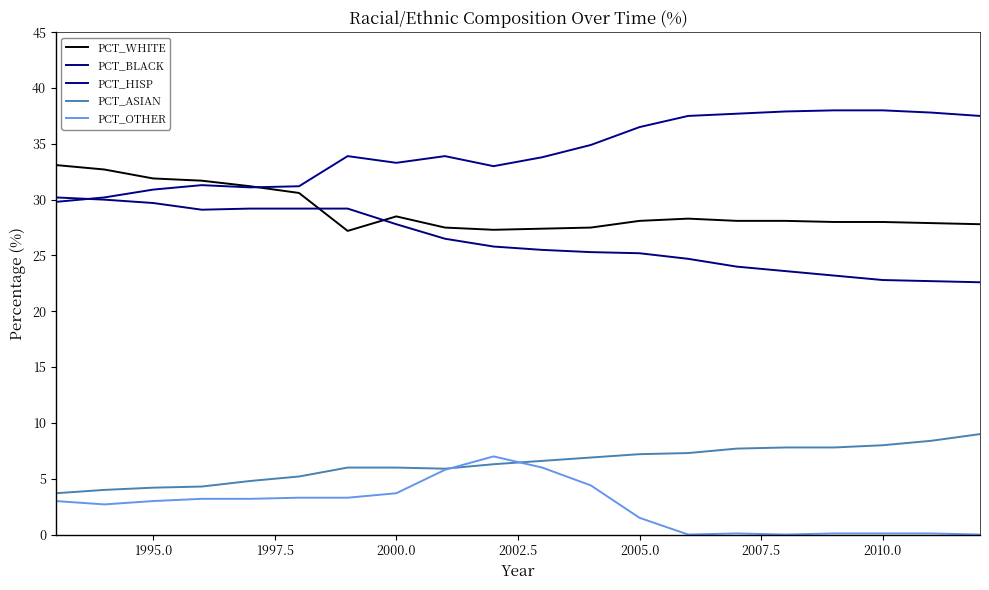

Does the chart have visible grid lines?

No